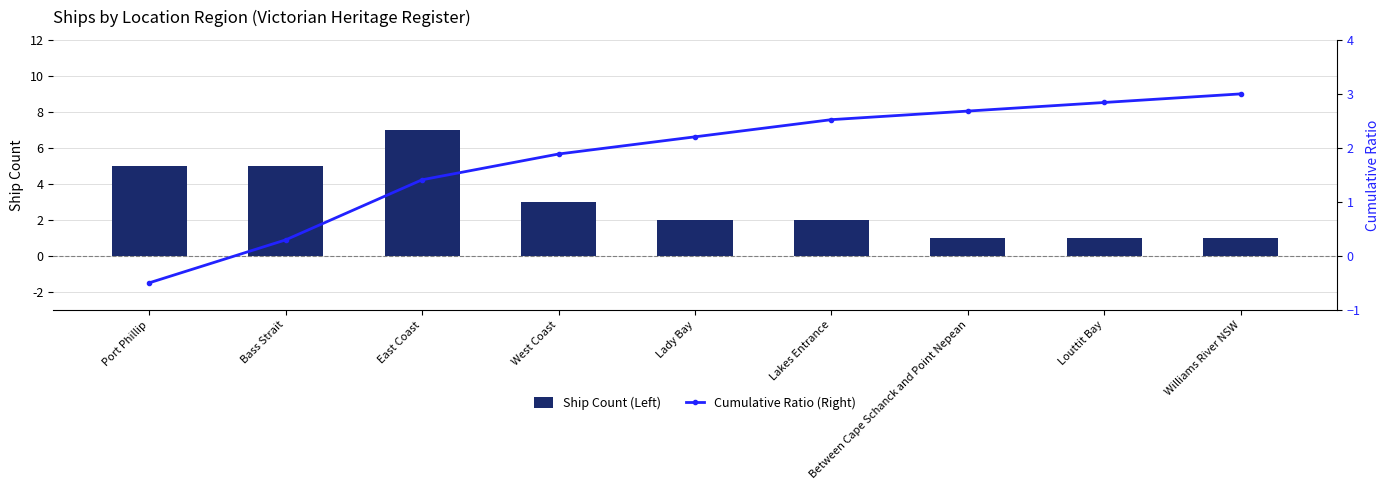

What position from the right is Lady Bay?

5